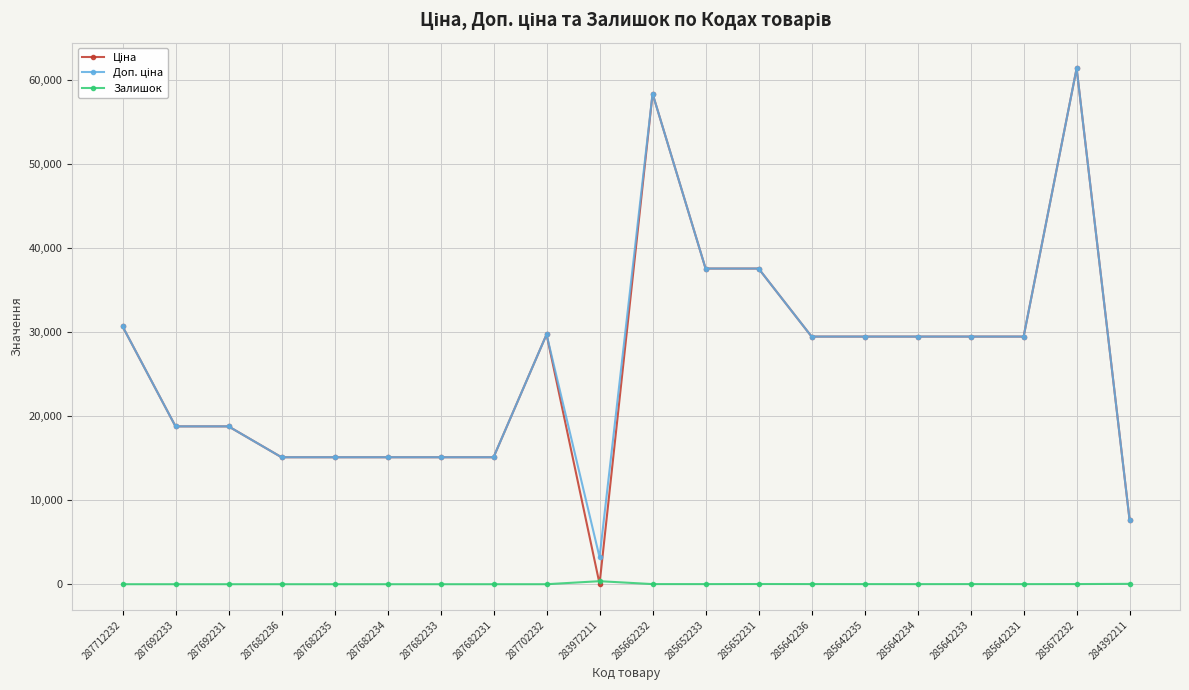

At which category is the sum across all series the highest?

285672232